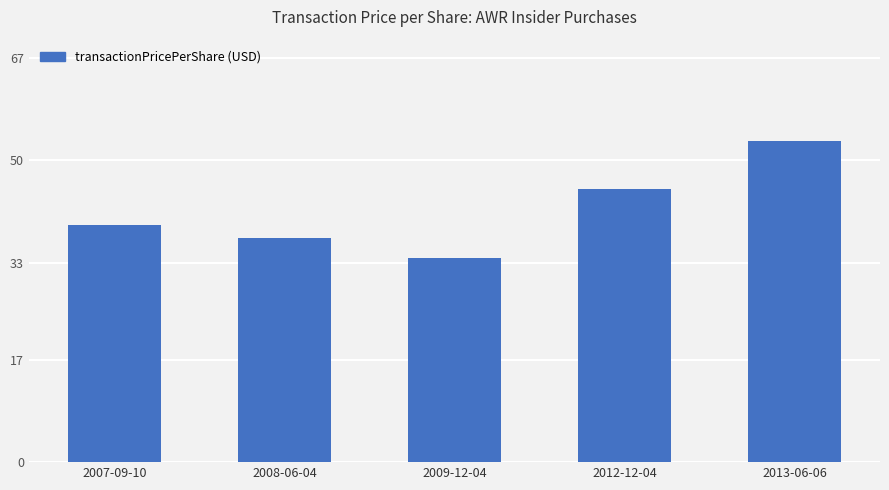

List the labels in order of value, smallest first.

2009-12-04, 2008-06-04, 2007-09-10, 2012-12-04, 2013-06-06